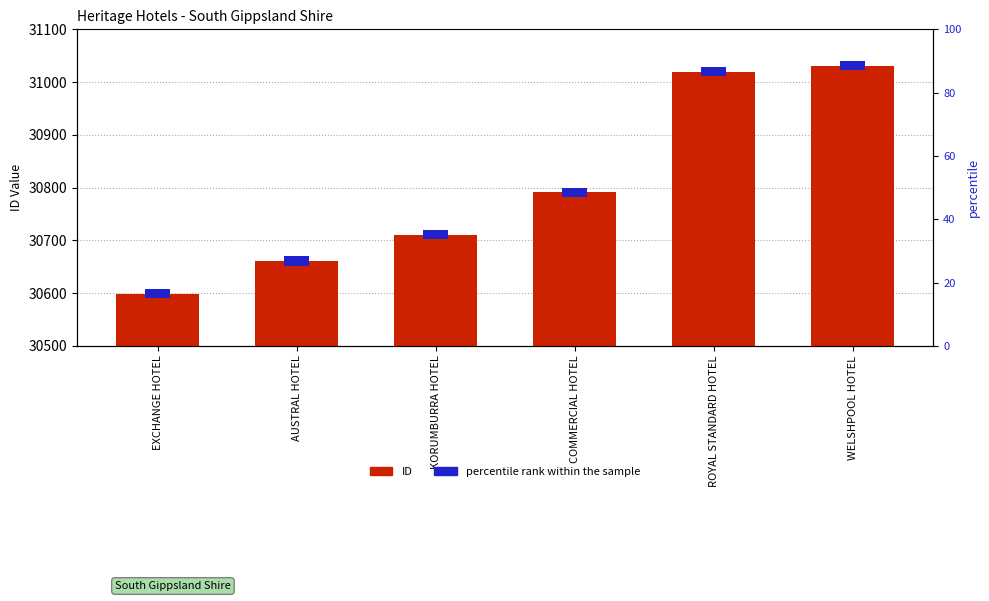

Which series has the largest total across all categories?

ID